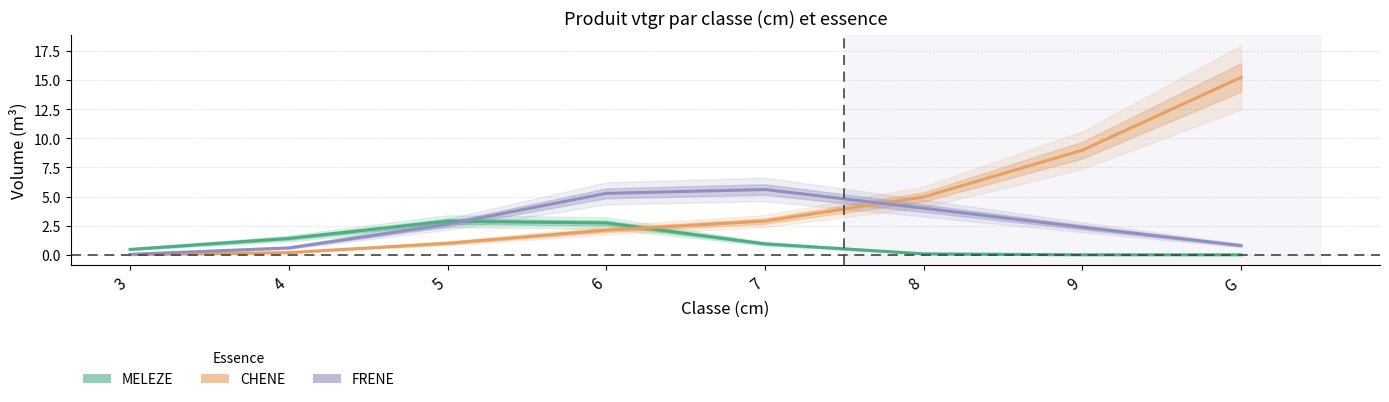

What is the spread (max minus min) of values at 9?

9.0